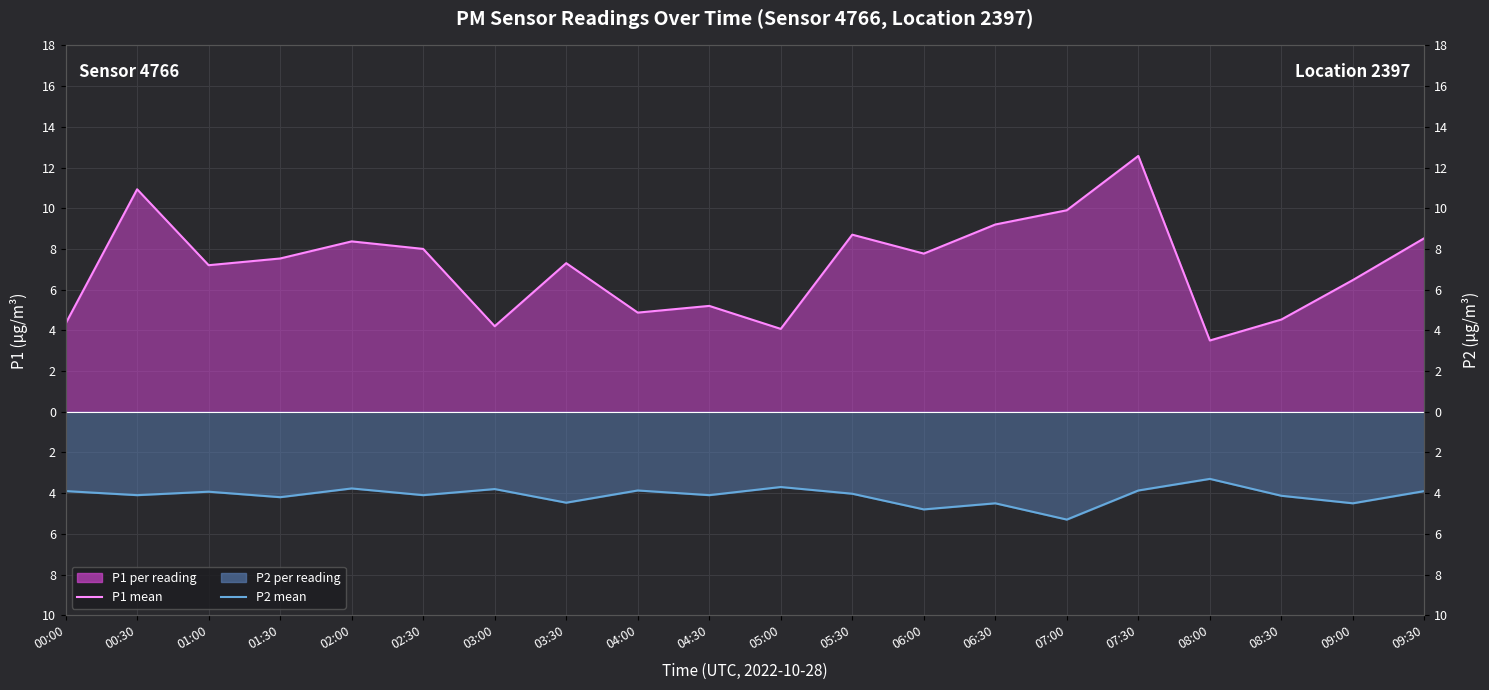

Between 07:00 and 01:30, which is larger?

07:00